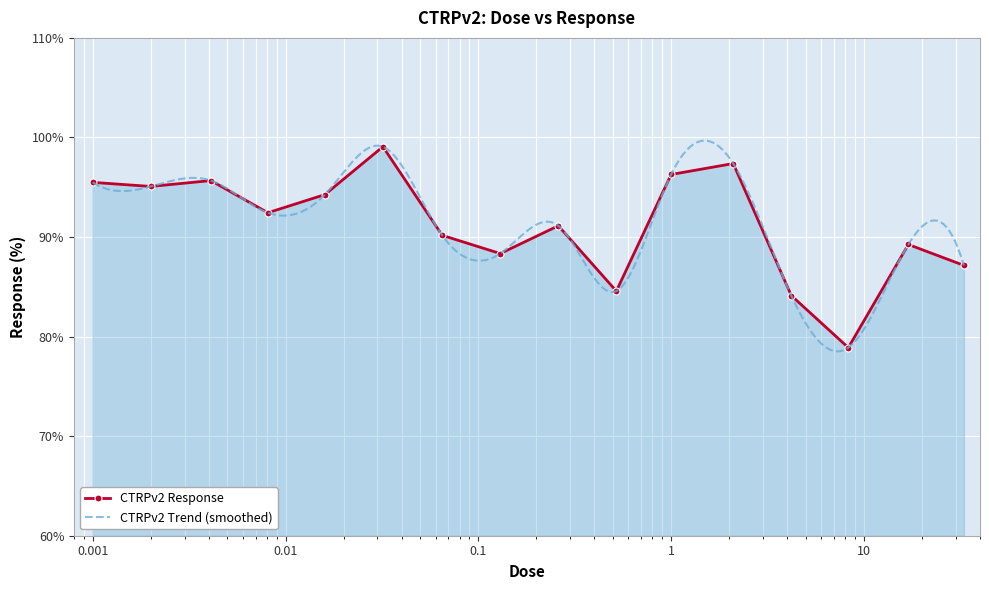

Is it true that the value at 17.0 is 89.2?

True